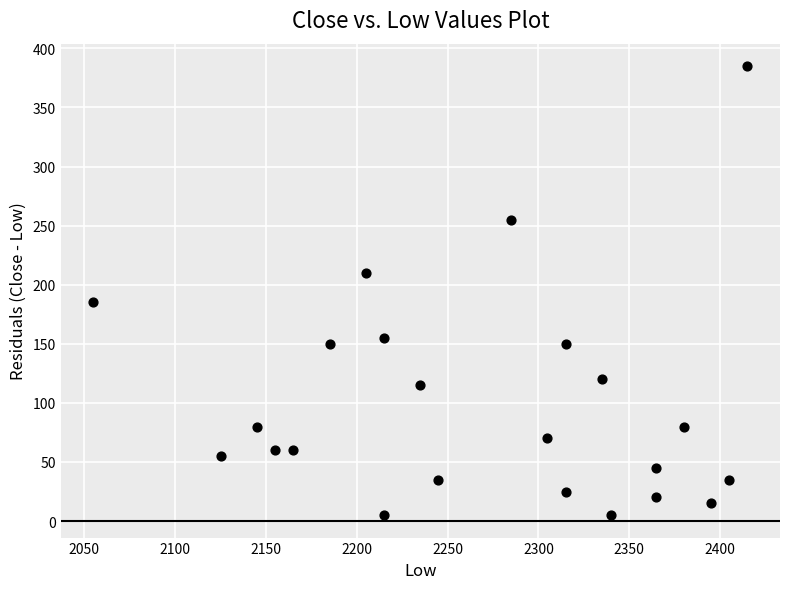

What is the range of X values (max minus min)?

360